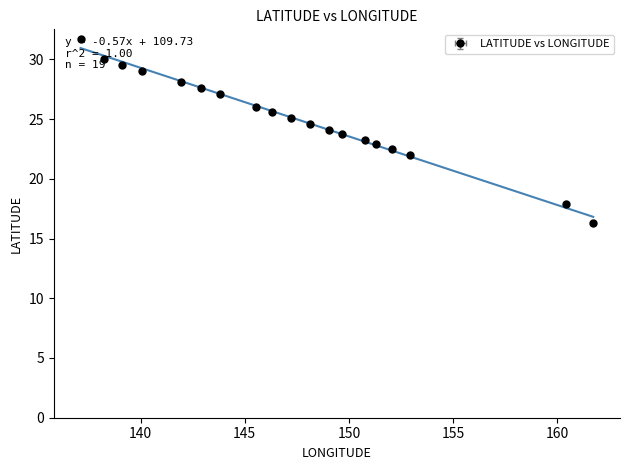

The value of LATITUDE at 9021585 is 15.2. True or false?

False